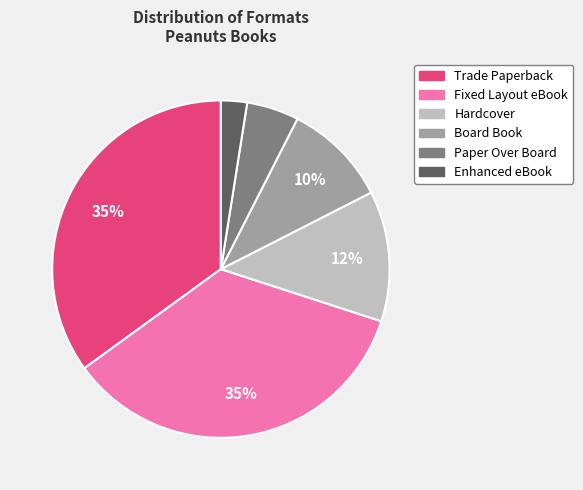

Between Enhanced eBook and Hardcover, which is larger?

Hardcover